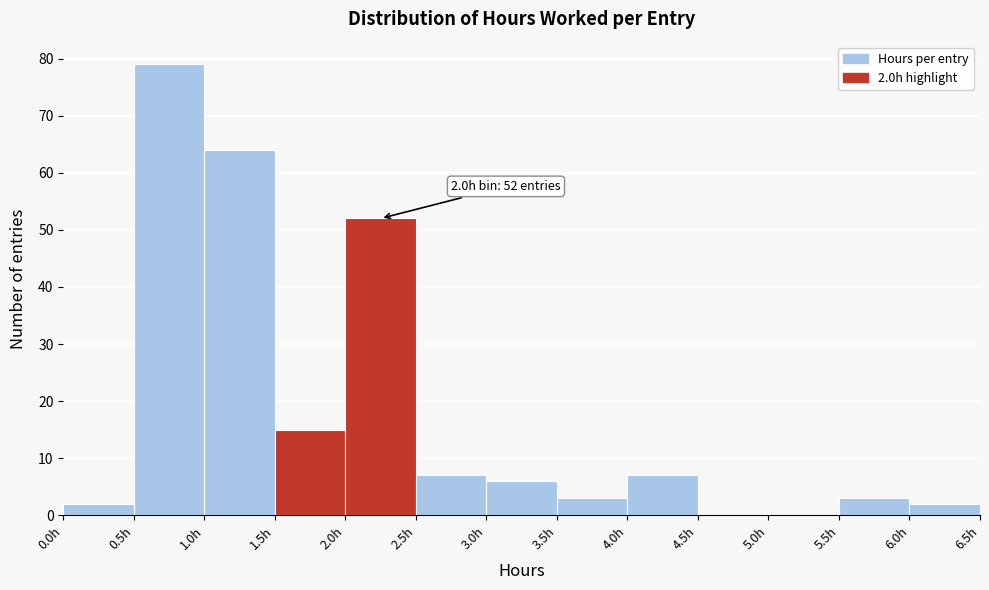

Over which range of the x-axis is the bar tallest?

0.5 to 1.0